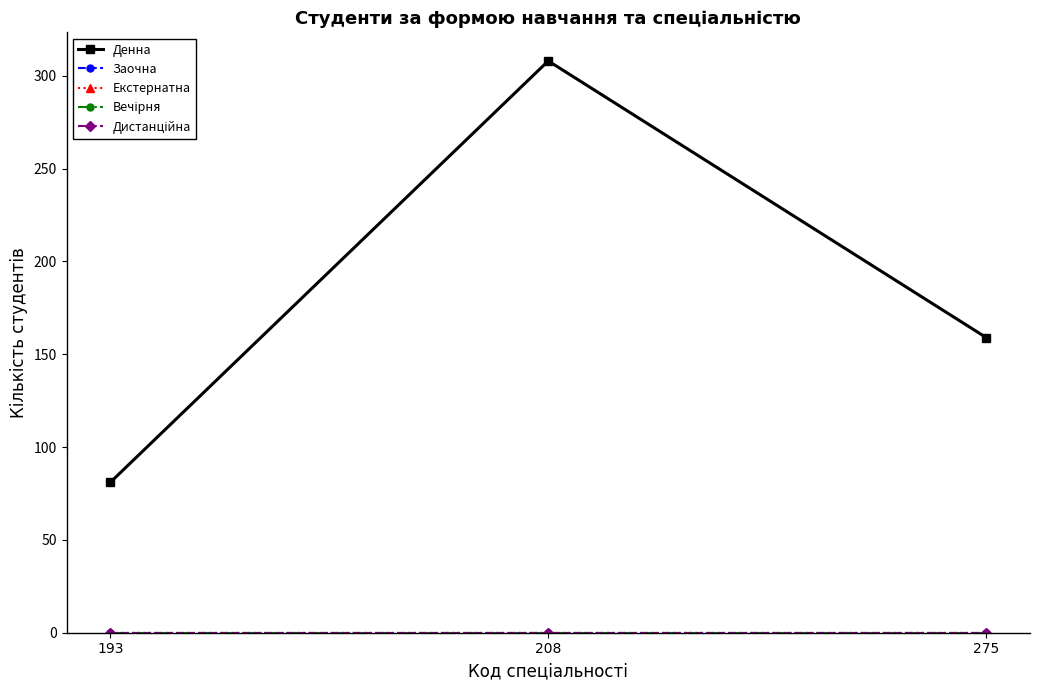

At how many categories does at least one series exceed 112?

2